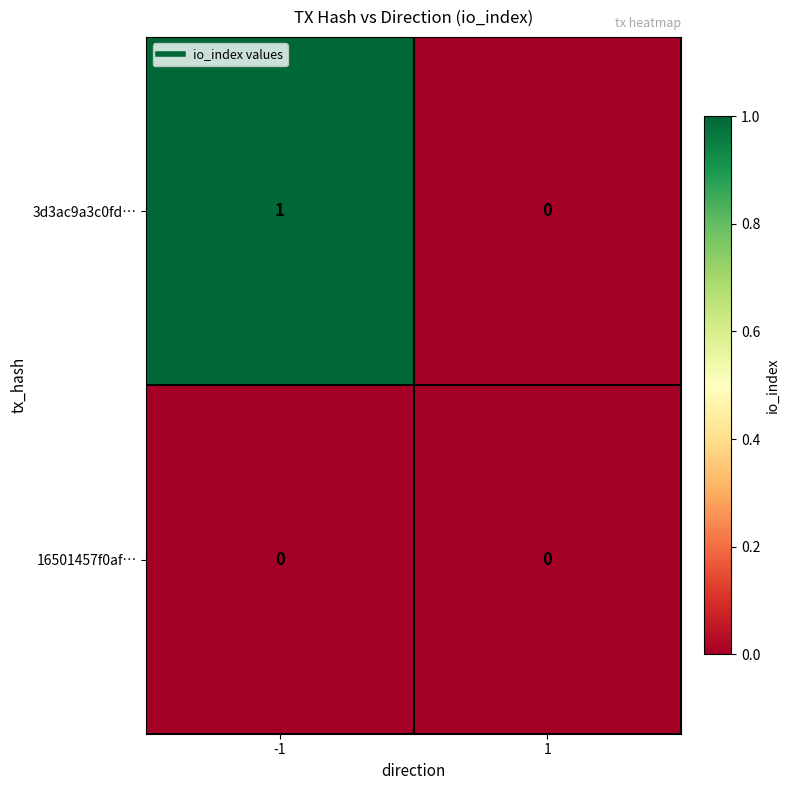

How many categories are shown in the chart?

2